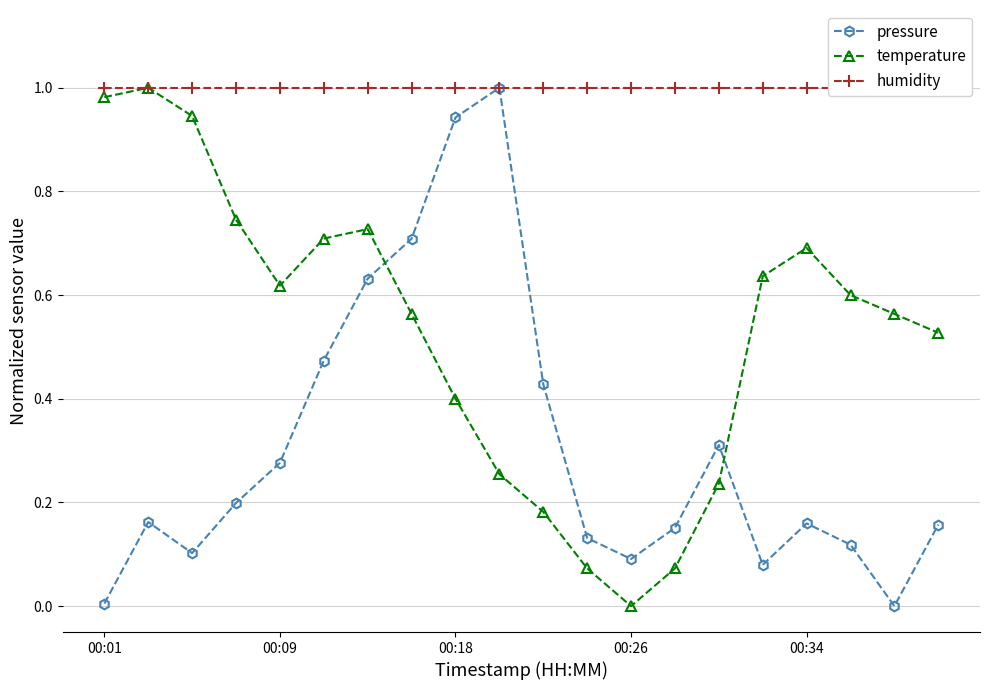

In temperature, how many points are higher than both neighbors (excluding endpoints)?

3